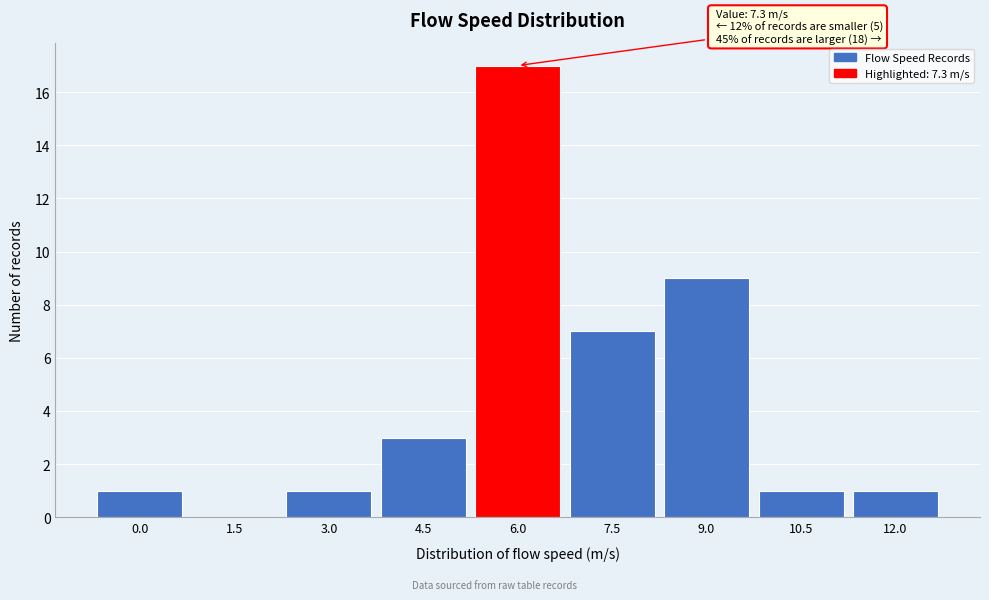

Reading left to right, what are all the values shown in this chart?

0.0=1	1.5=0	3.0=1	4.5=3	6.0=17	7.5=7	9.0=9	10.5=1	12.0=1